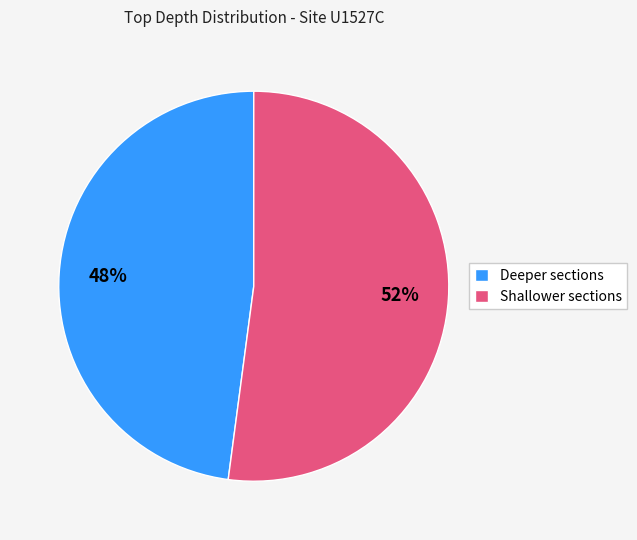

Between Shallower sections and Deeper sections, which is larger?

Shallower sections